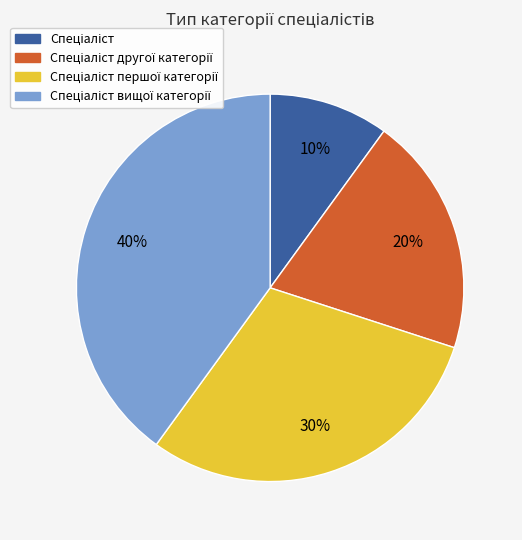

To the nearest percent, what is the difference between the largest and smallest slice percentages?

30%